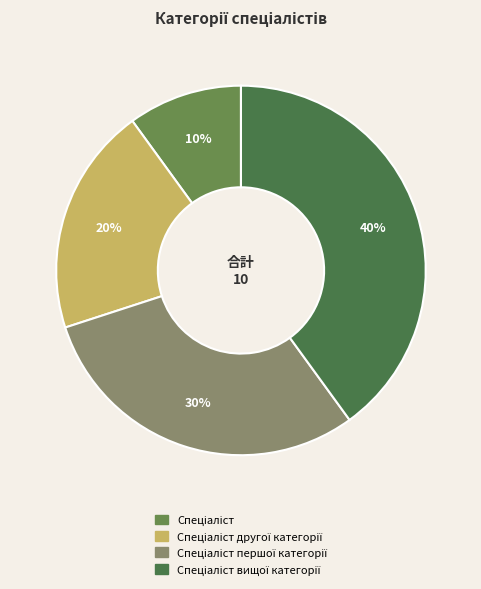

Rank the categories by value from lowest to highest.

Спеціаліст, Спеціаліст другої категорії, Спеціаліст першої категорії, Спеціаліст вищої категорії